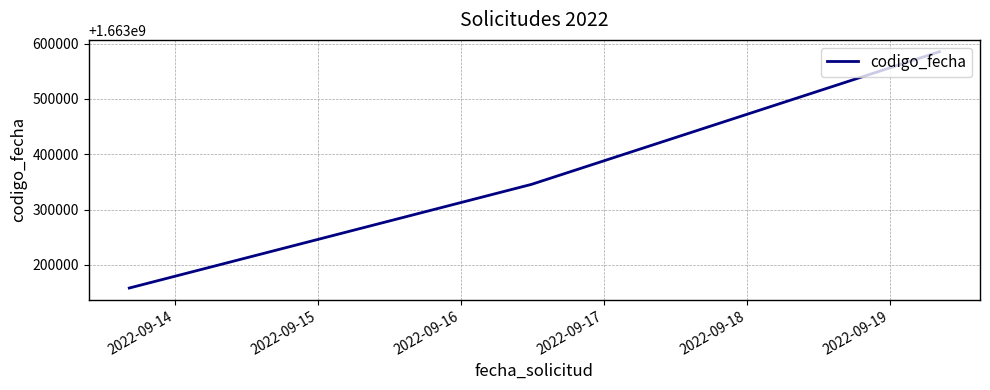

What is the sum of all values?

4990089422